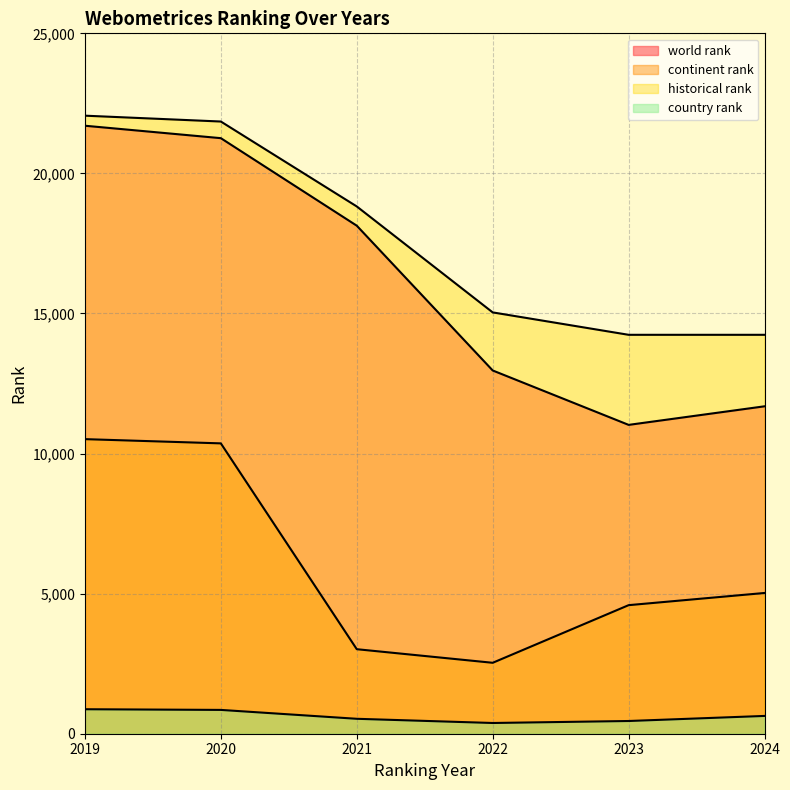

Which category has the lowest value across all series?

2022